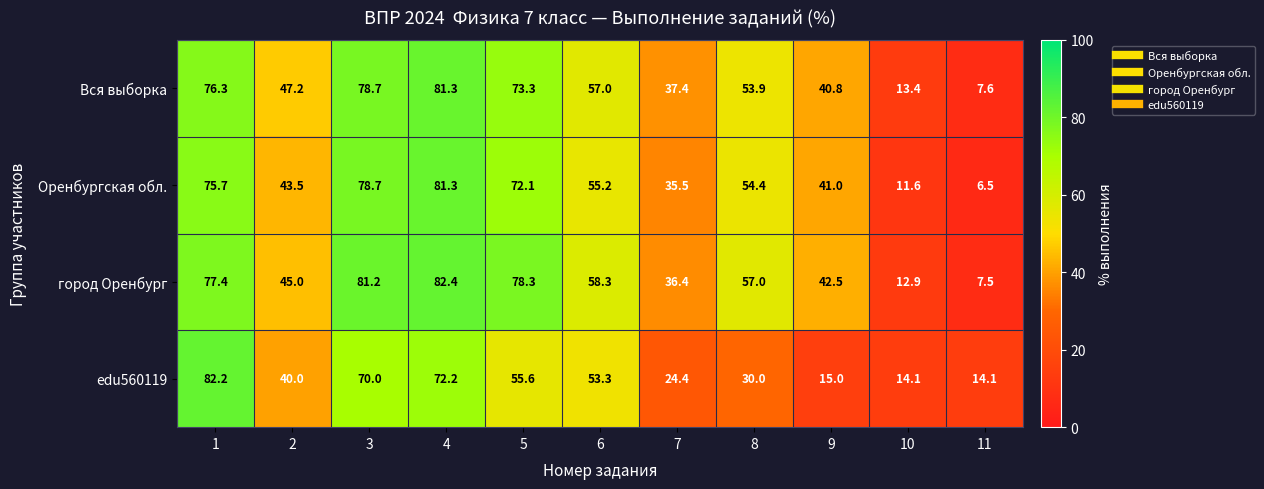

What value does the город Оренбург series have at 9?

42.5